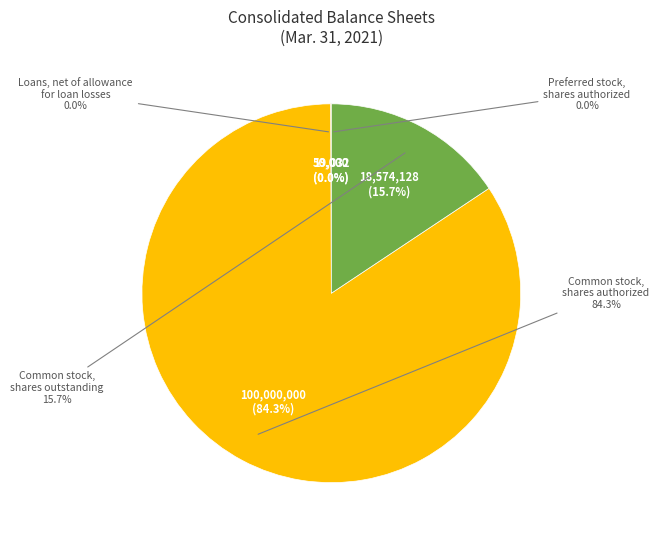

Does Loans, net of allowance for loan losses represent more than half of the total?

No